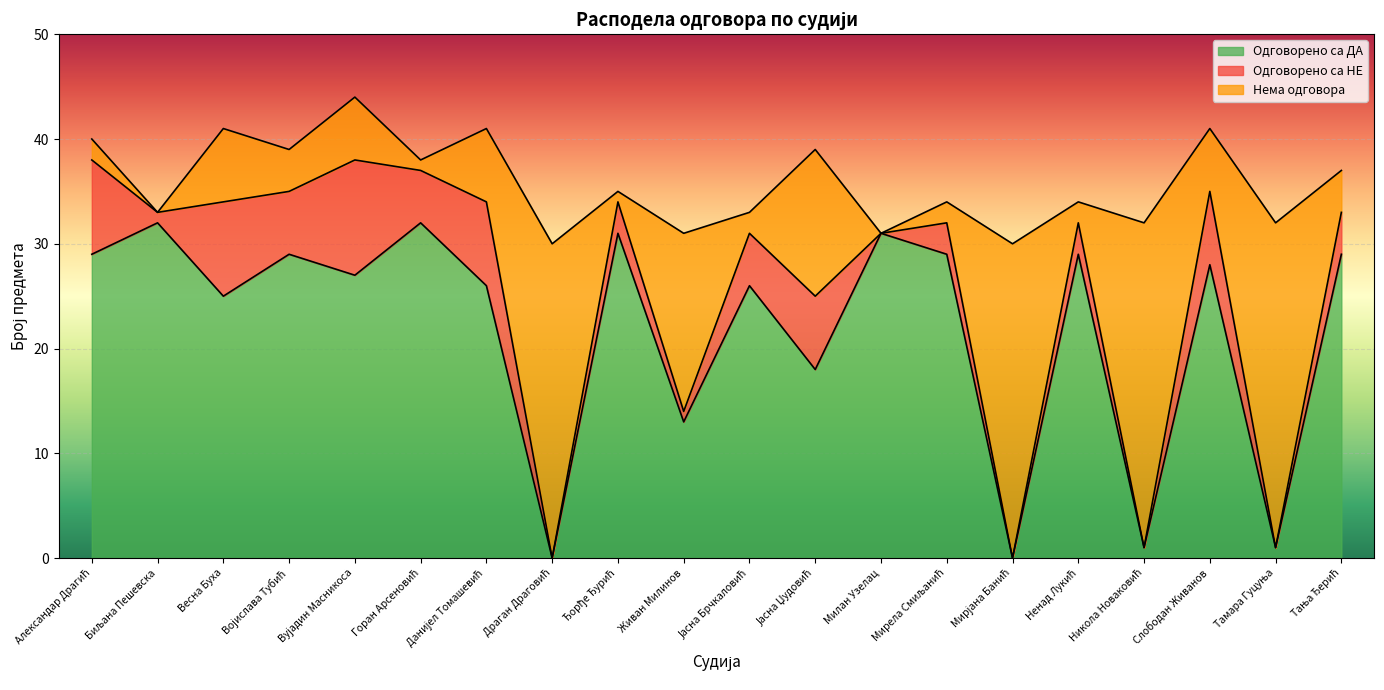

True or false: Нема одговора and Одговорено са НЕ intersect in this chart.

True